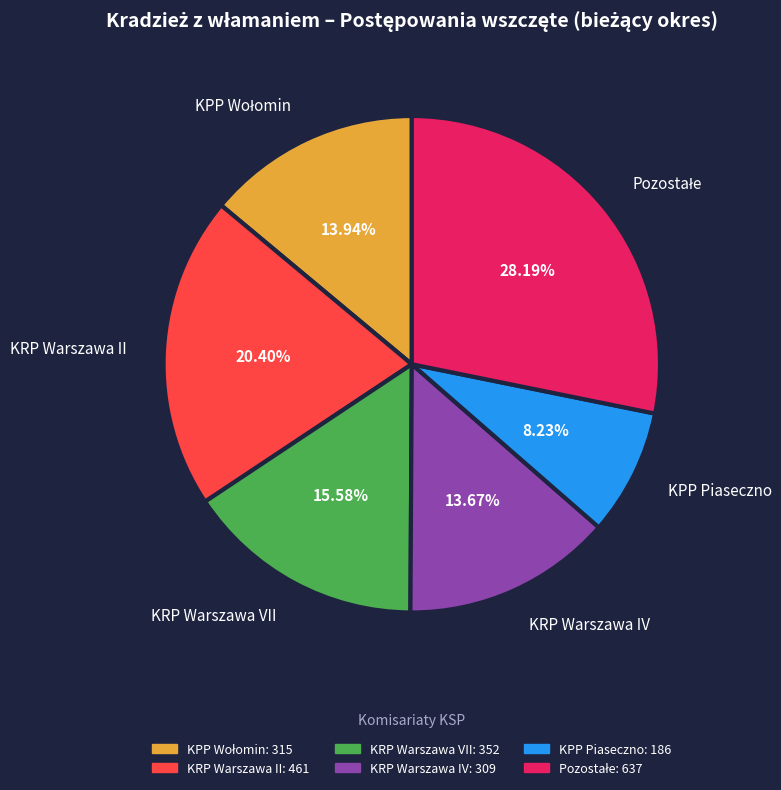

Between KRP Warszawa VII and KPP Piaseczno, which is larger?

KRP Warszawa VII